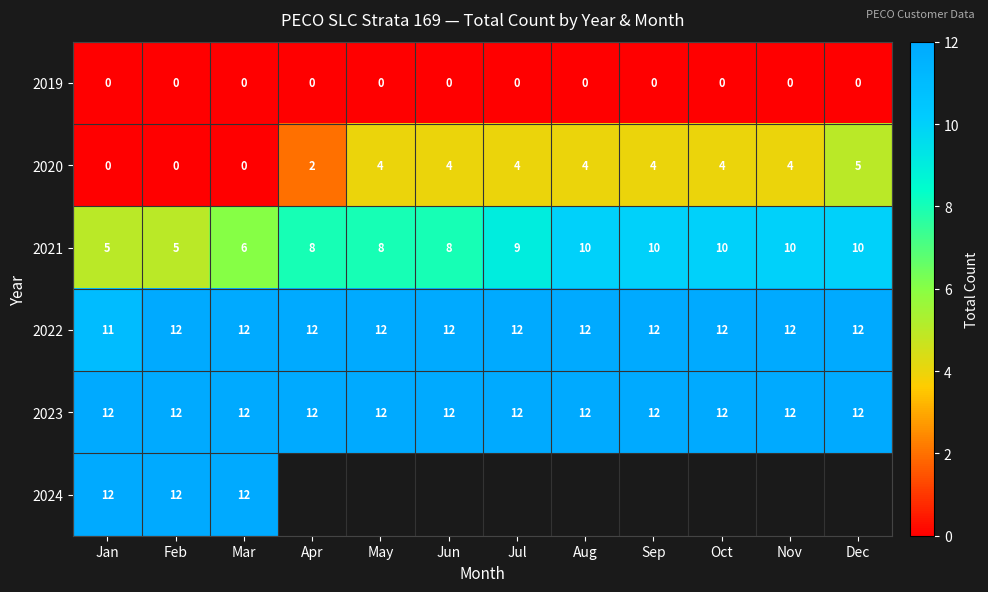

What is the total value across all series at Sep?

38